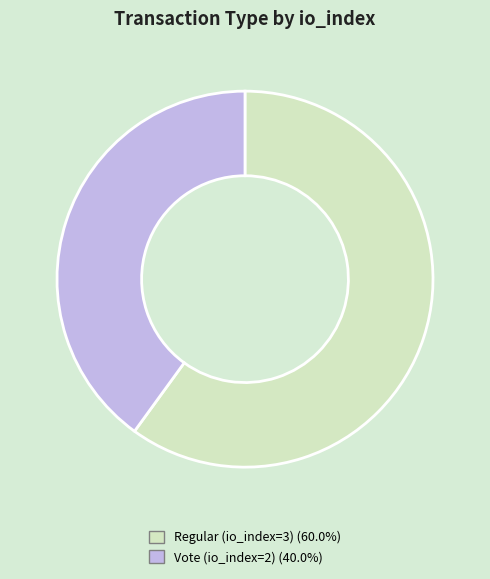

Rank the categories by value from highest to lowest.

Regular (io_index=3), Vote (io_index=2)